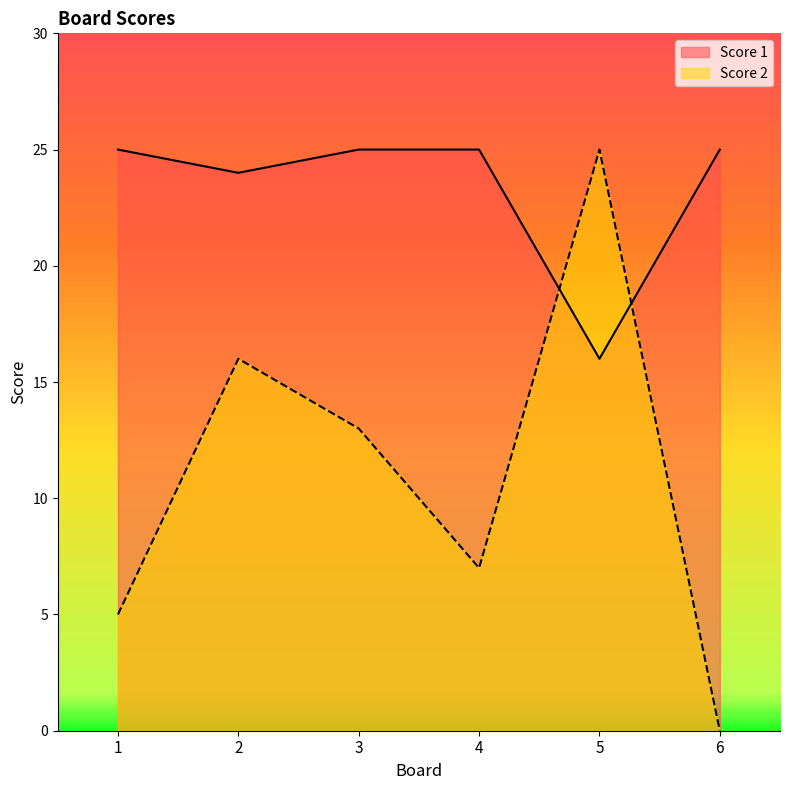

Does the chart display data point markers on the line(s)?

No